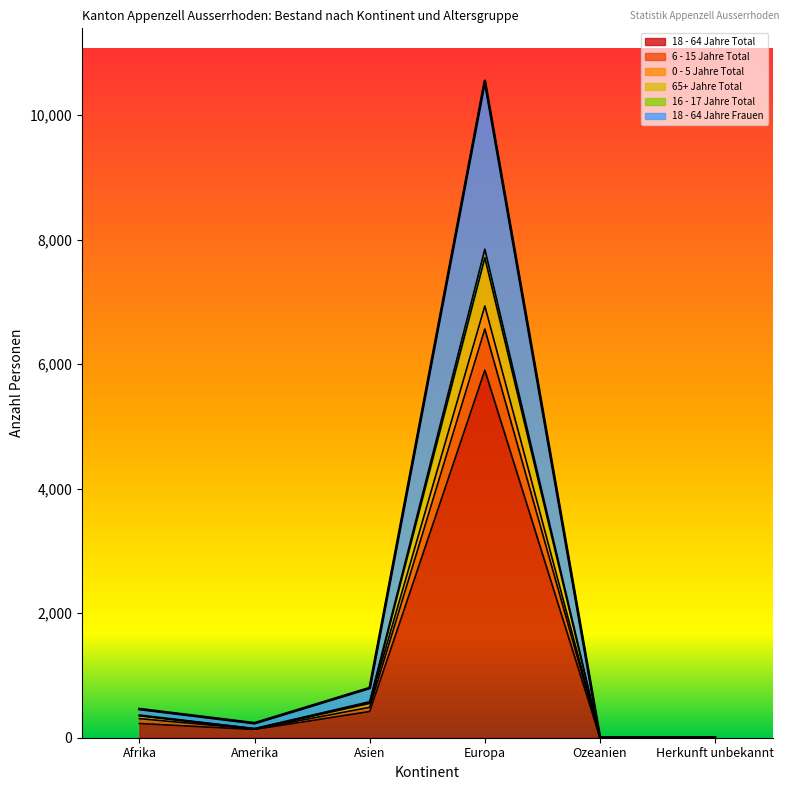

At which category is the sum across all series the highest?

Europa